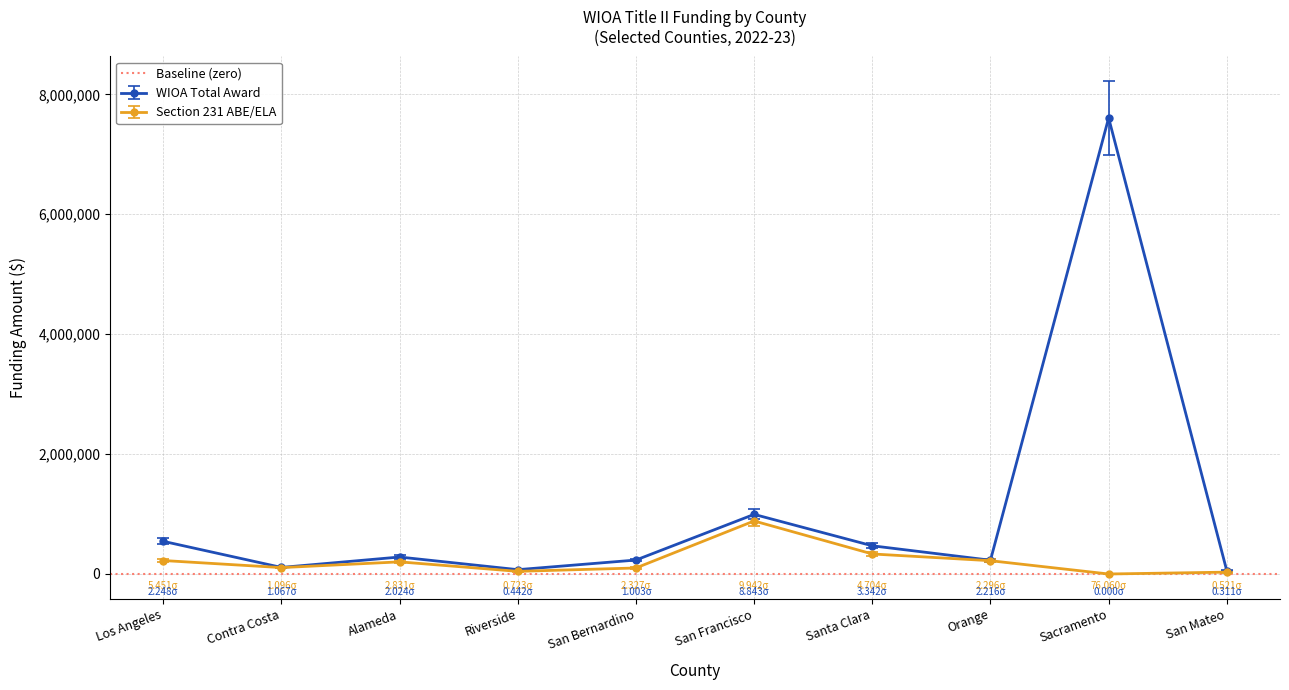

What is the label of the 9th point from the right?

Contra Costa